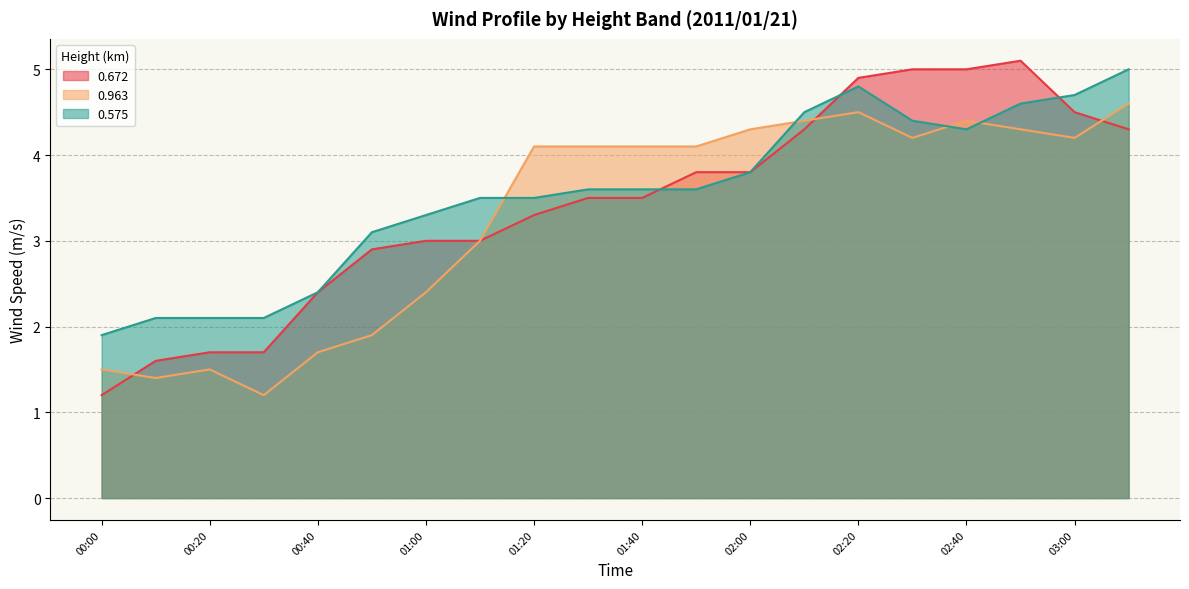

At which category does the chart reach its peak across all series?

2011/01/21 02:50